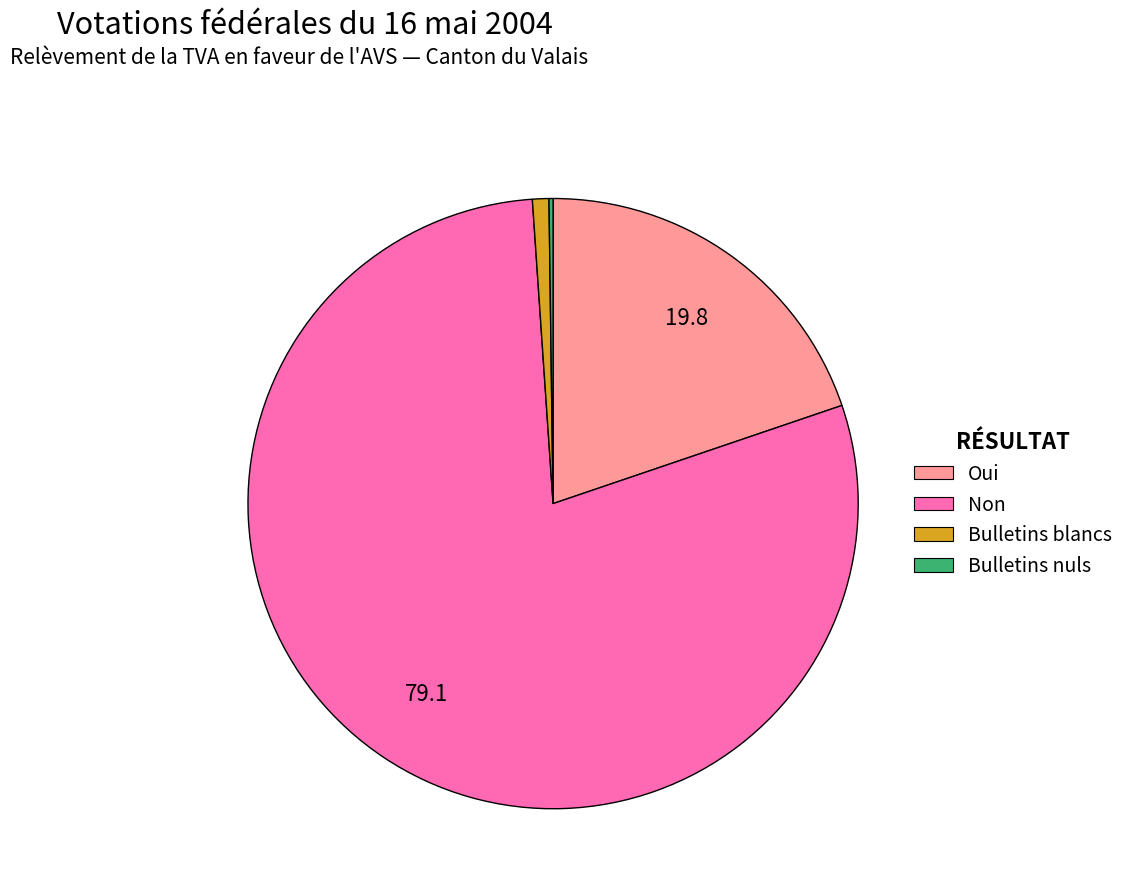

Is there a majority slice in this chart?

Yes